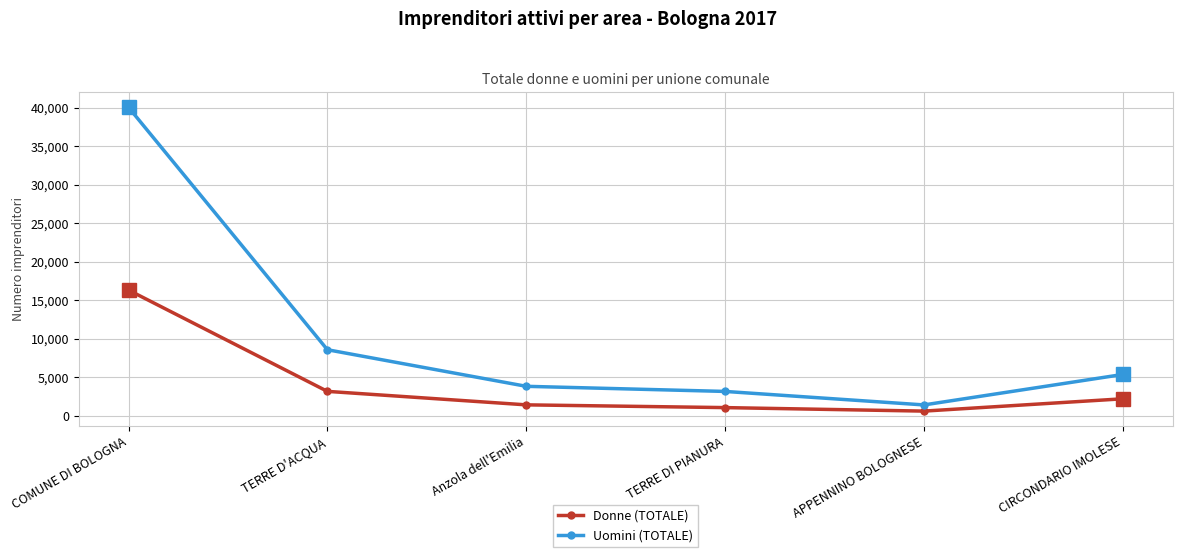

Reading left to right, transcribe all the data shown in this chart.

Donne (TOTALE): 16320	3167	1416	1059	604	2203
Uomini (TOTALE): 40050	8575	3824	3159	1407	5364